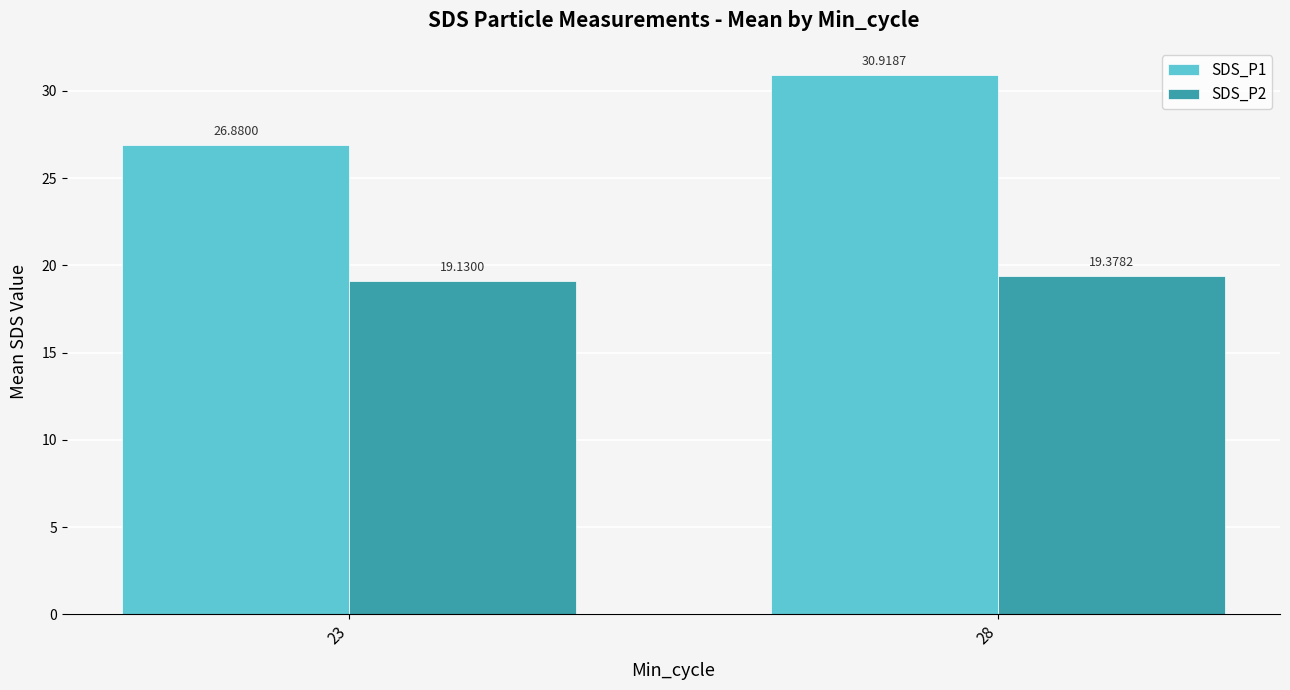

Reading right to left, what are all the values shown in this chart?

SDS_P1: 28=30.9	23=26.9
SDS_P2: 28=19.4	23=19.1